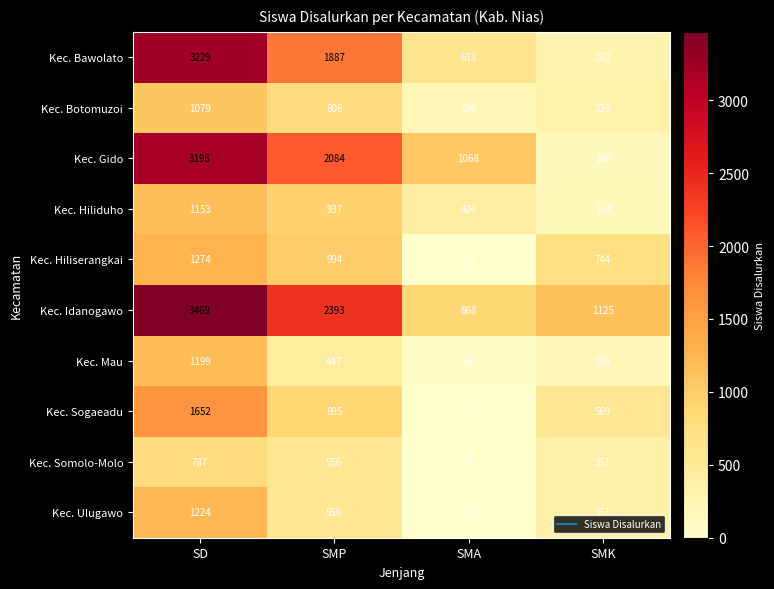

Is it true that Kec. Somolo-Molo equals -524 at SMA?

False